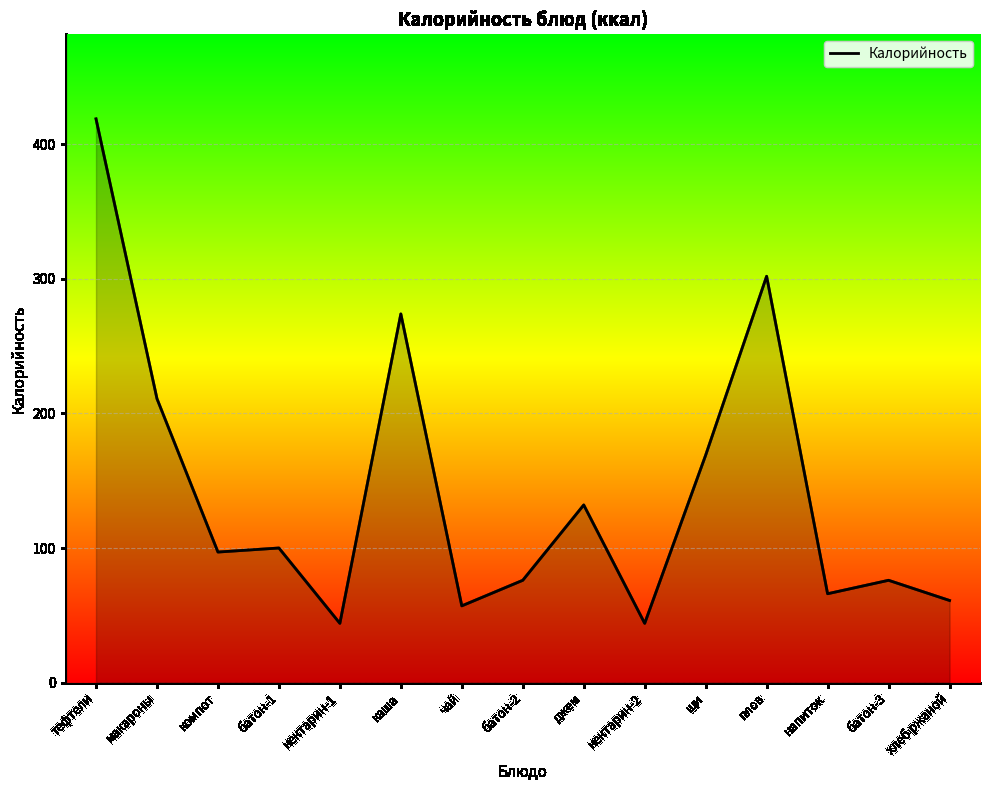

What is the average value?

142